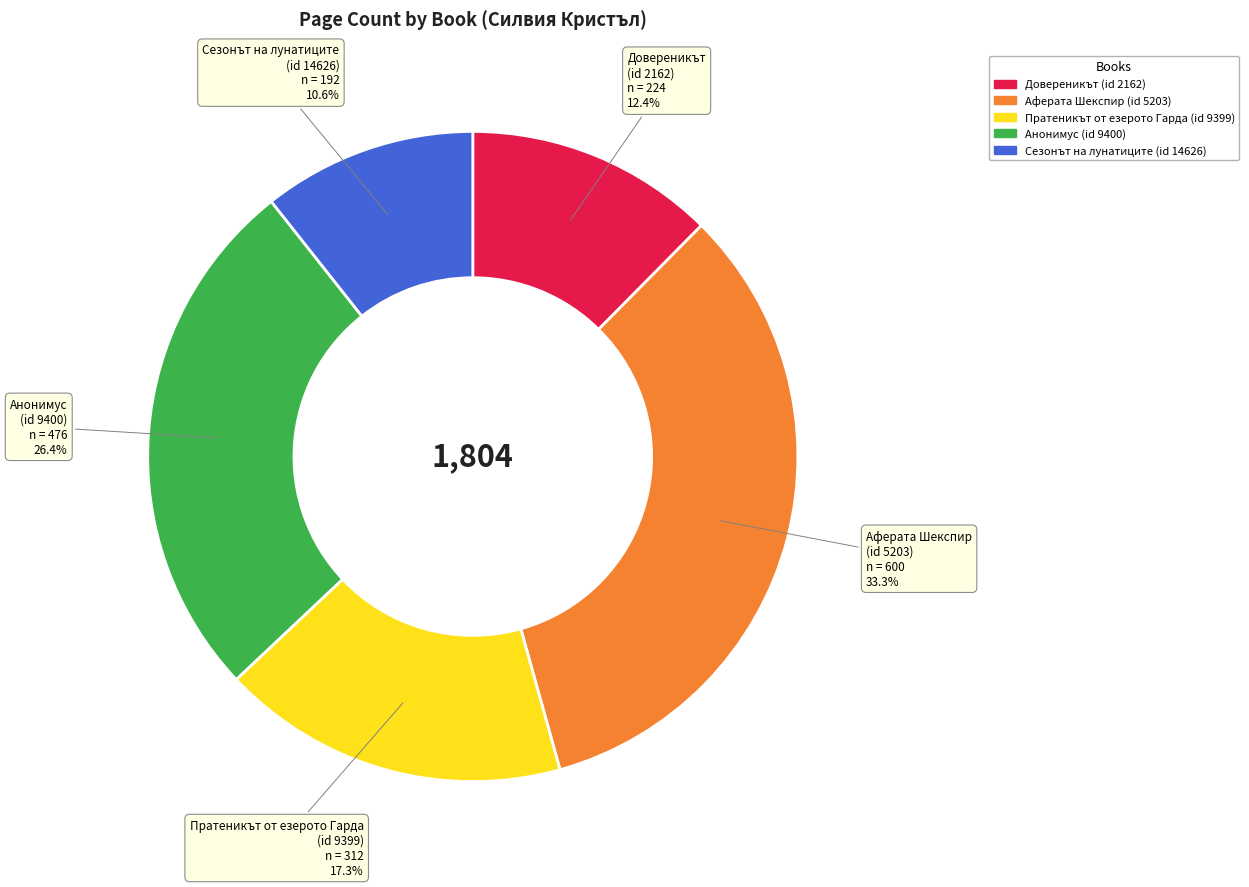

Combined, do Анонимус (id 9400) and Довереникът (id 2162) account for over 50%?

No